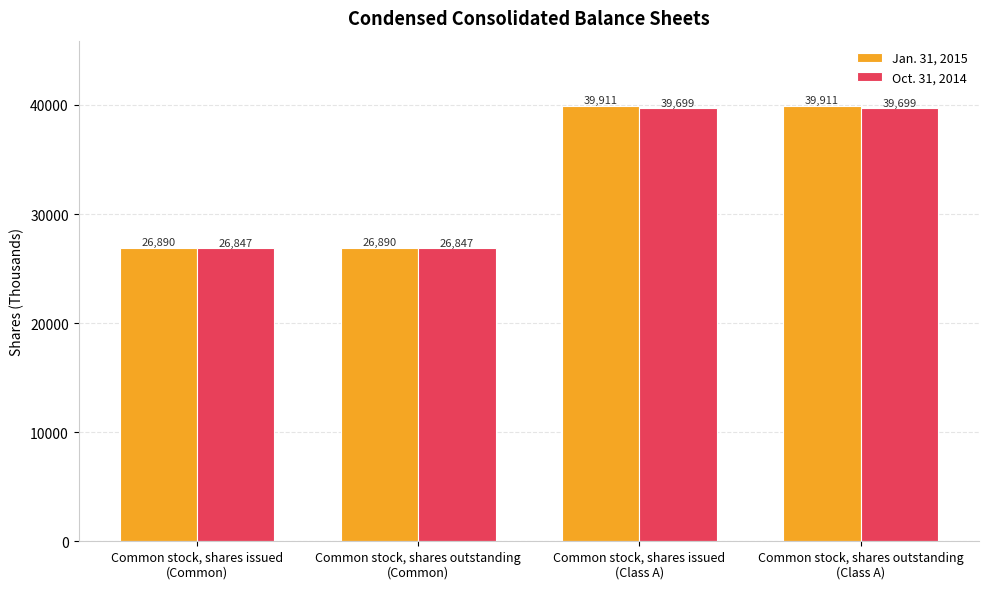

At how many categories does at least one series exceed 38245?

2